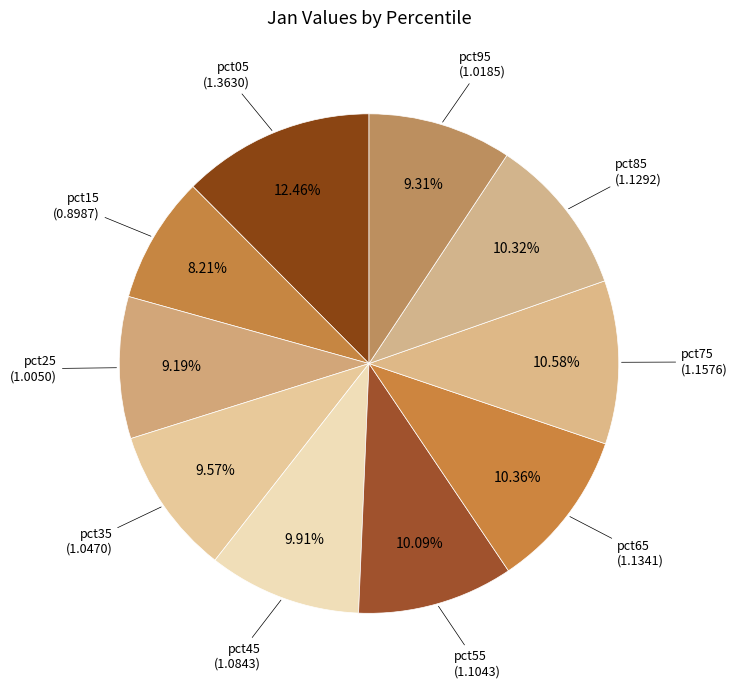

What is the smallest slice in the pie chart?

pct15